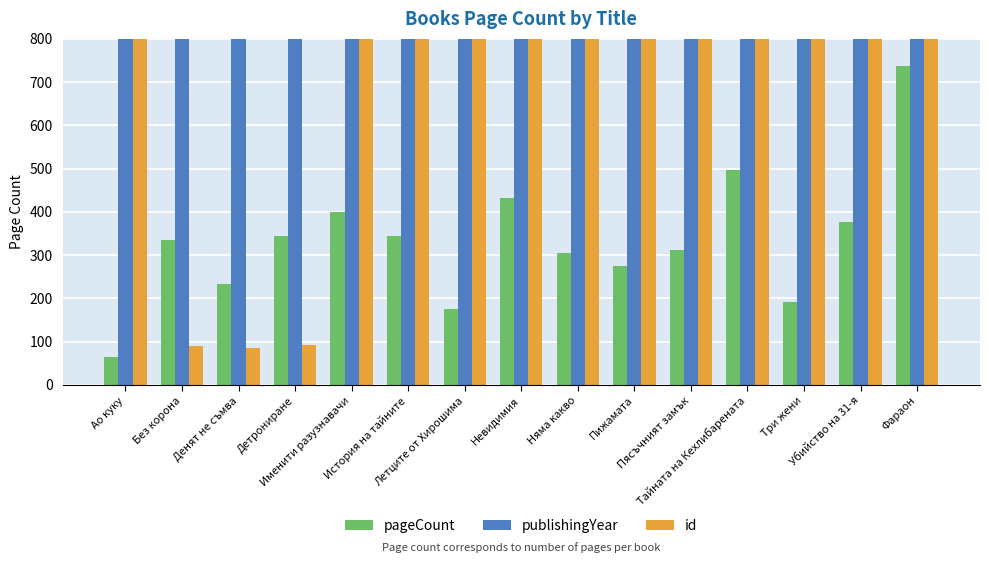

How many categories are shown in the chart?

15